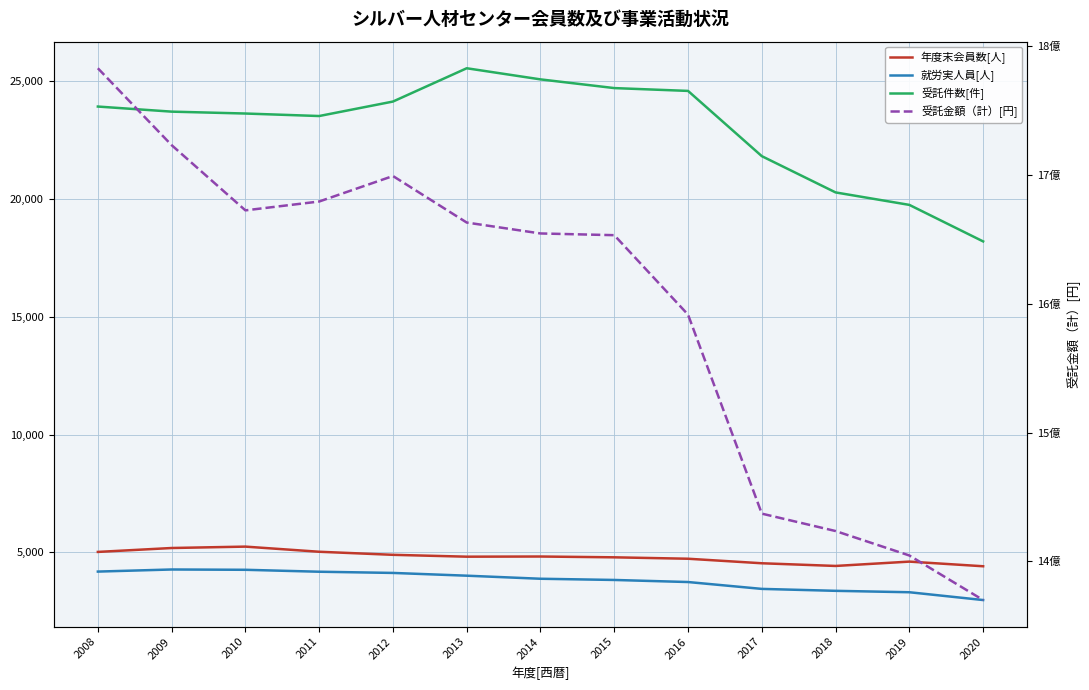

Reading left to right, transcribe all the data shown in this chart.

年度末会員数[人]: 5023	5189	5248	5030	4900	4821	4828	4794	4734	4542	4428	4612	4415
就労実人員[人]: 4189	4278	4265	4183	4132	4015	3885	3834	3746	3455	3373	3313	2982
受託件数[件]: 23912	23696	23616	23510	24124	25536	25064	24695	24575	21808	20270	19741	18192
受託金額（計）[円]: 1782953262	1723223995	1672561085	1679437954	1699237116	1663094104	1654620515	1653282499	1591559041	1436969772	1423452191	1404461270	1369848299